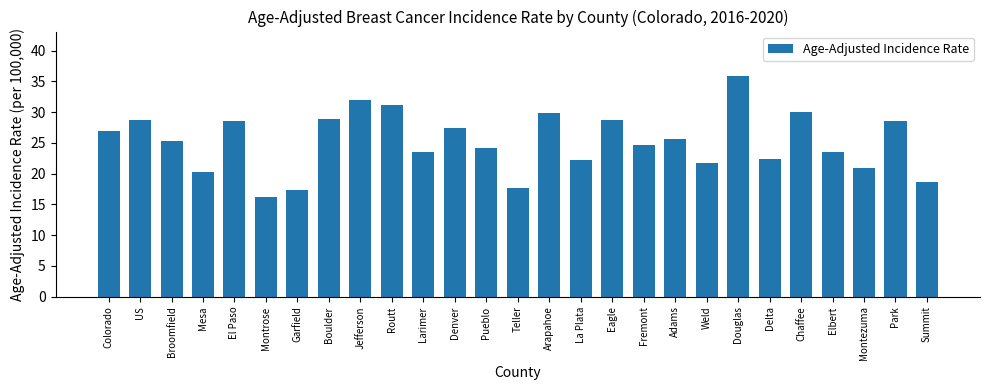

What is the difference between the second highest and second lowest values?

14.7